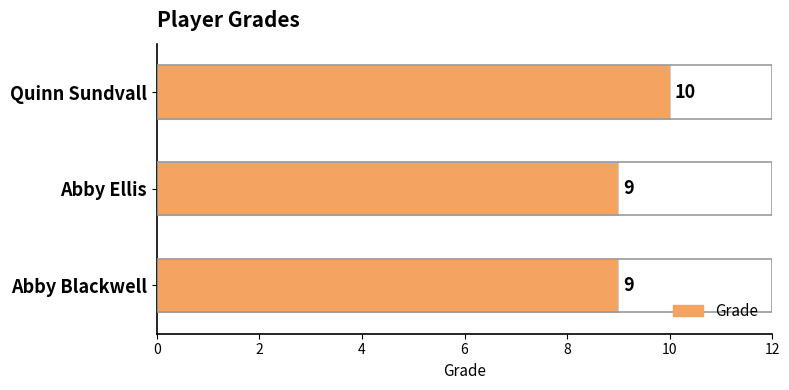

Count the number of data series in this chart.

1